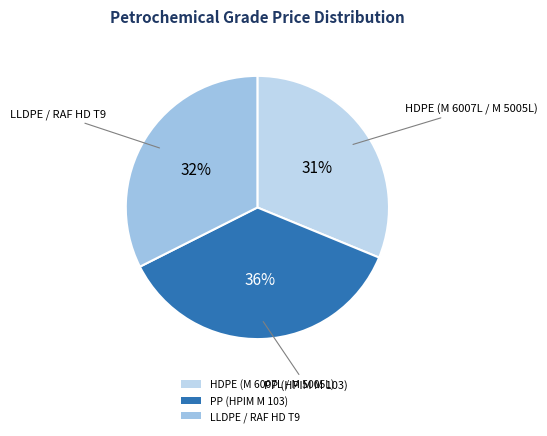

To the nearest percent, what percentage of the pie is PP (HPIM M 103)?

36%